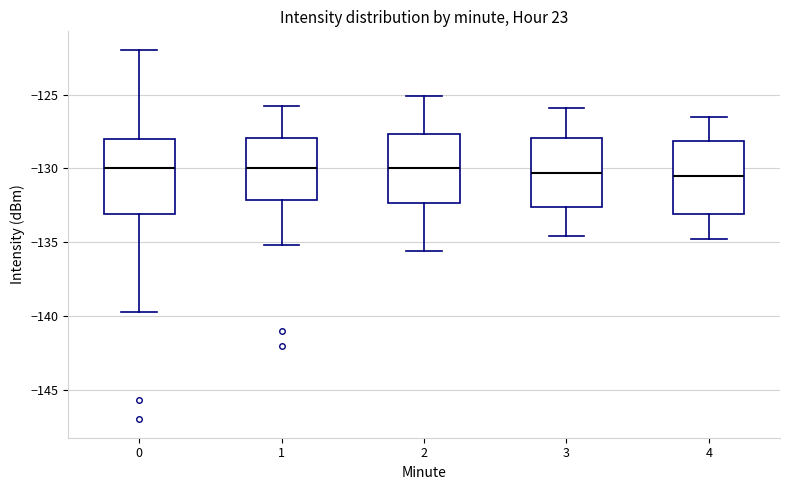

Reading left to right, read every box against the y-axis: the position of its median line, the range the box covers, and the ends of its whiskers. The values are not printed on the chart, so give them approximately, as read against the axis.

0: median -130.0, box -133.0 to -128.0, whiskers -139.5 to -122.0
1: median -130.0, box -132.0 to -128.0, whiskers -135.0 to -126.0
2: median -130.0, box -132.5 to -127.5, whiskers -135.5 to -125.0
3: median -130.5, box -132.5 to -128.0, whiskers -134.5 to -126.0
4: median -130.5, box -133.0 to -128.0, whiskers -135.0 to -126.5